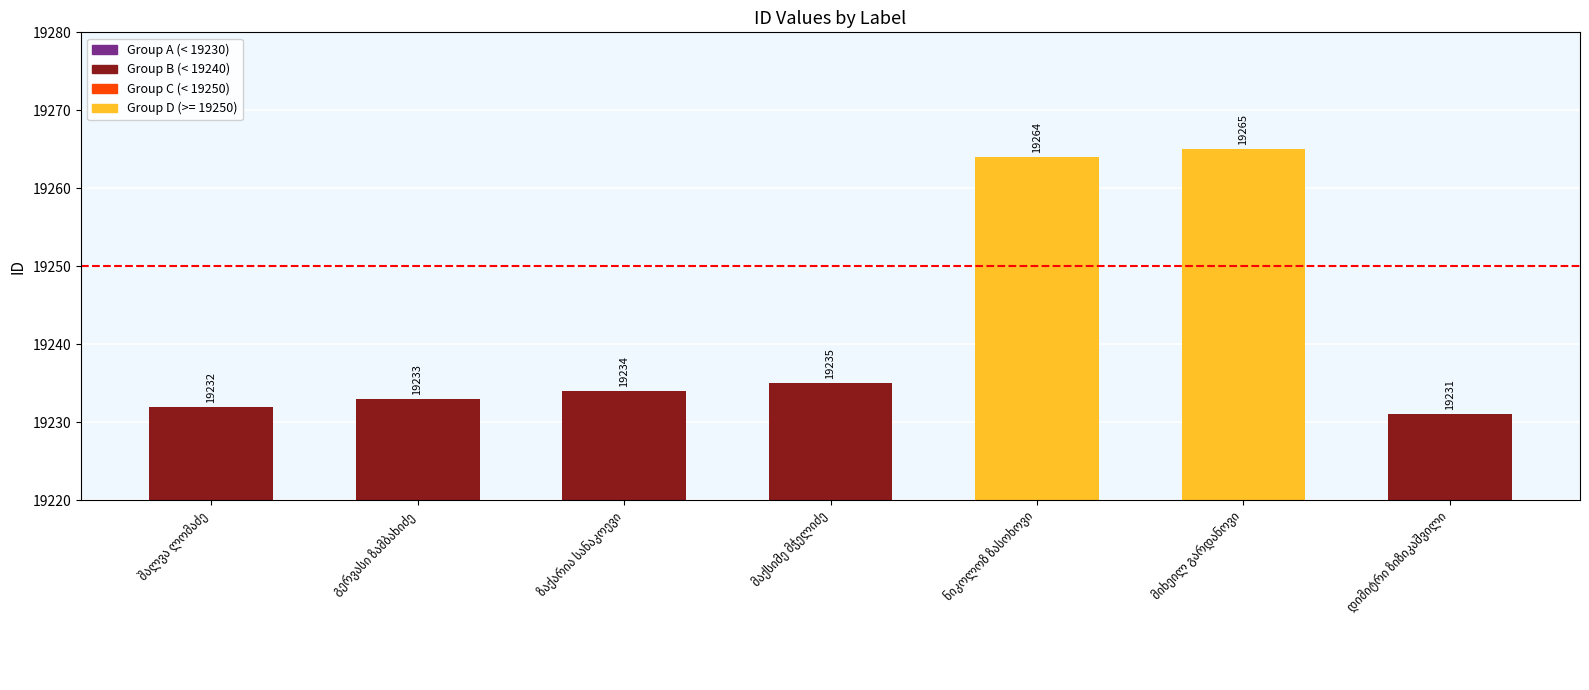

Reading right to left, transcribe all the data shown in this chart.

19231	19265	19264	19235	19234	19233	19232